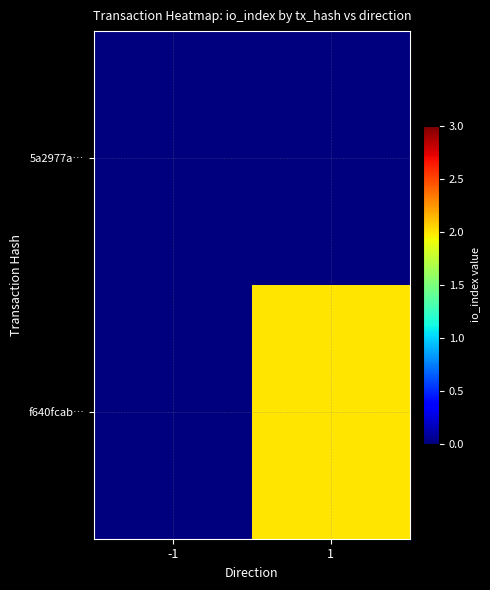

Reading right to left, list all the values displayed in this chart.

5a2977a…: 1=0	-1=0
f640fcab…: 1=2	-1=0